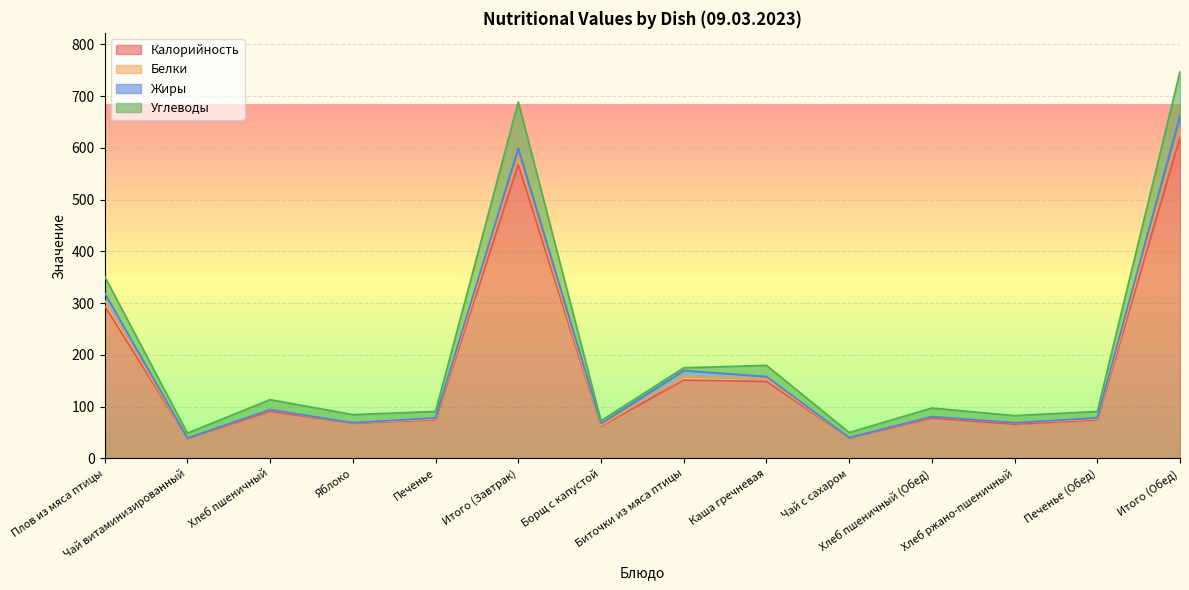

What is the label of the 10th point from the left?

Чай с сахаром